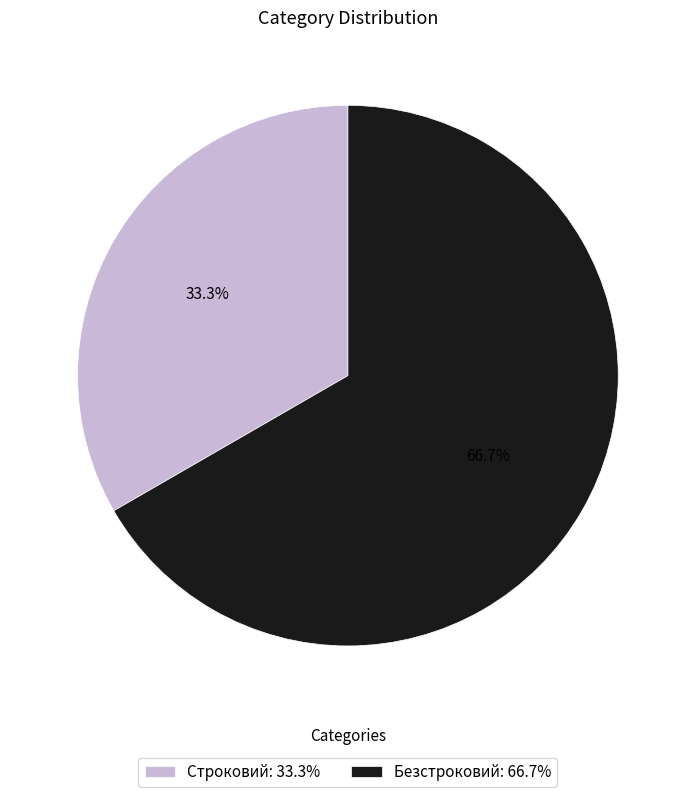

What is the smallest slice in the pie chart?

Строковий